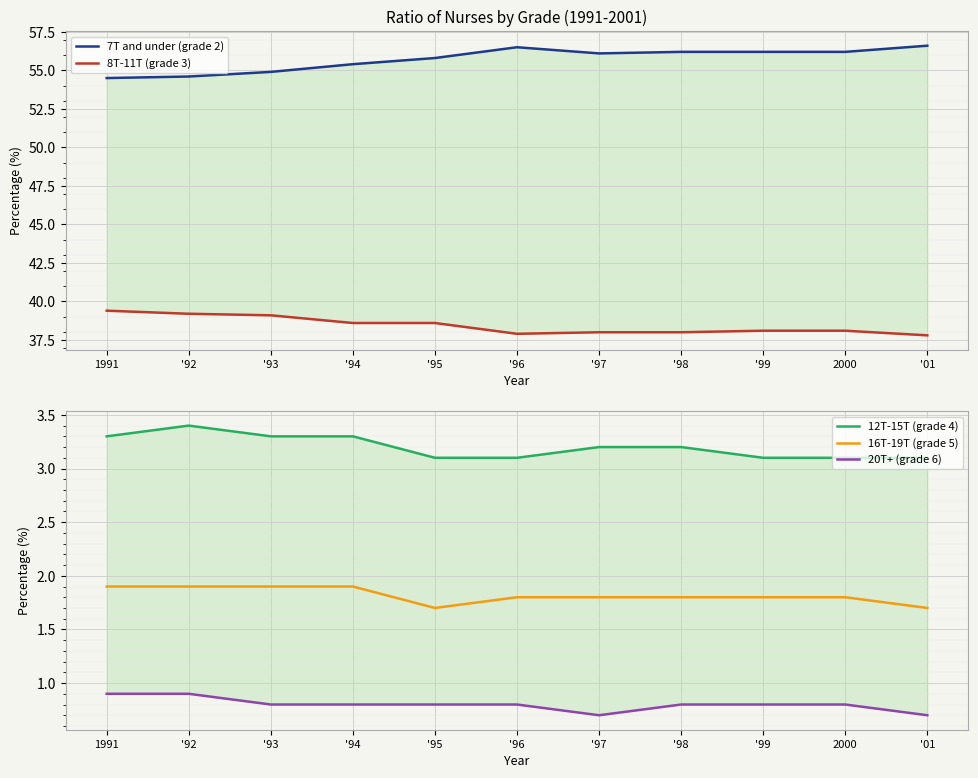

Read the 20T+ (grade 6) value at '99.

0.8